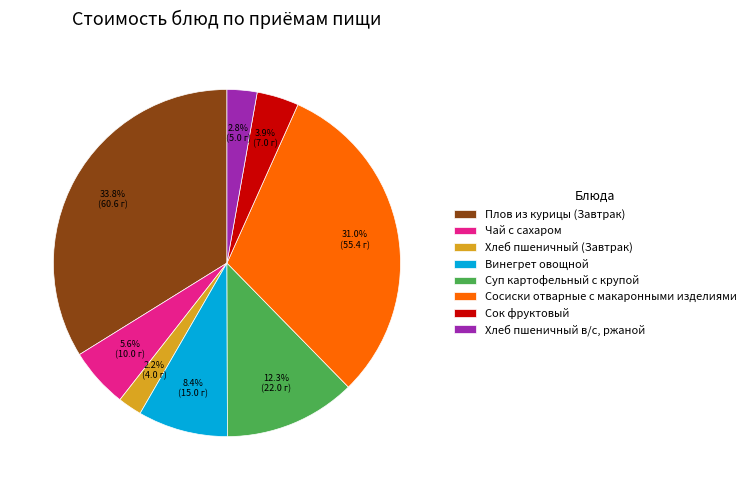

Is it true that Плов из курицы (Завтрак) is 25% of the pie?

False